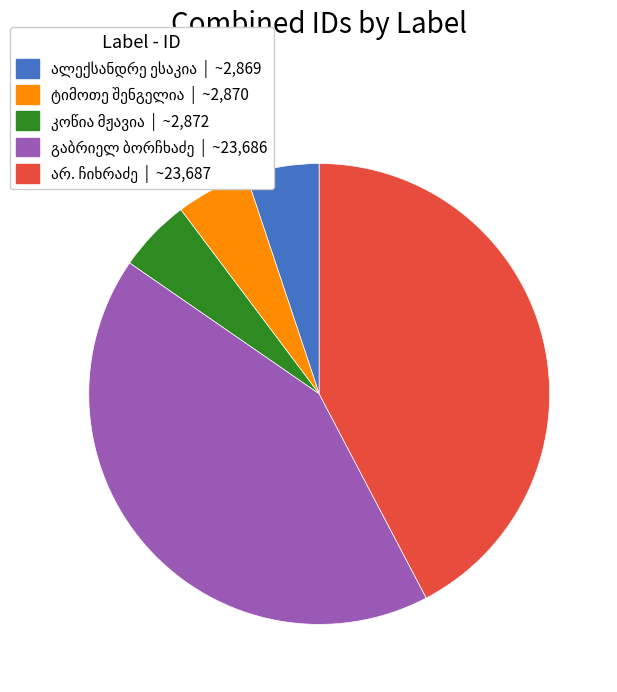

Is there a majority slice in this chart?

No